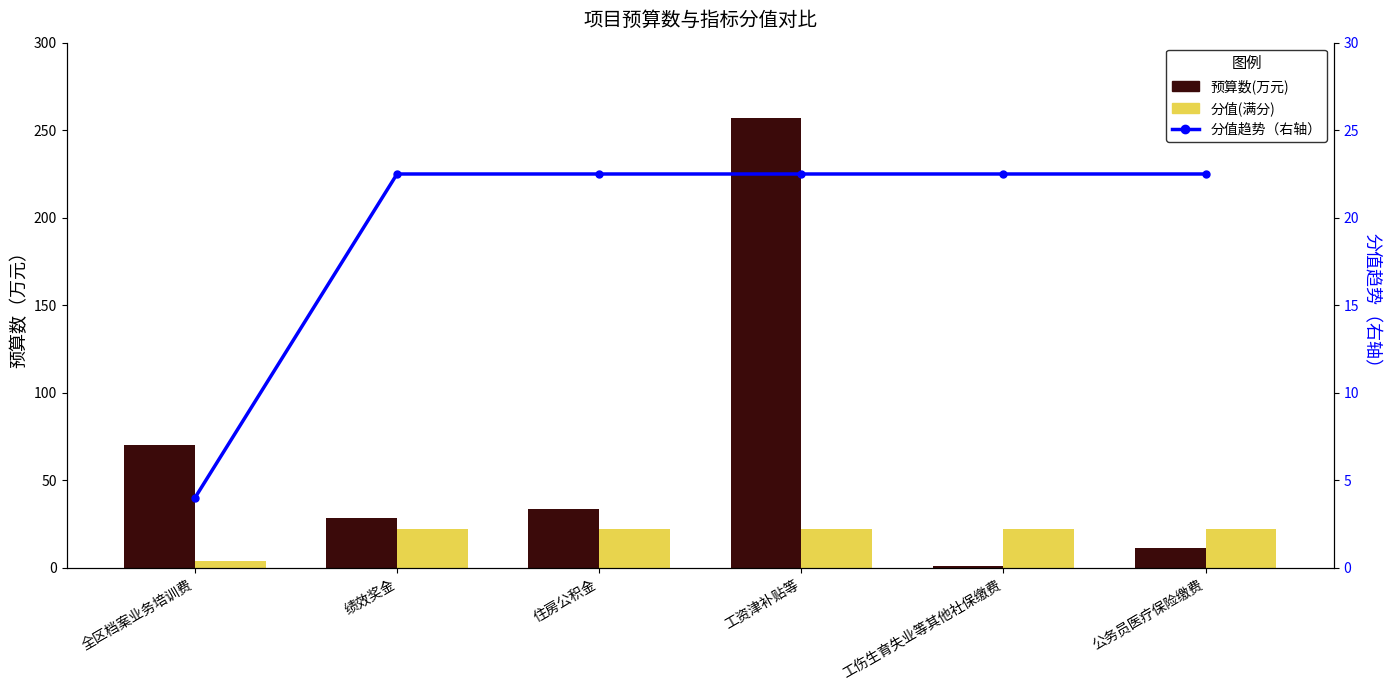

At which category is the sum across all series the highest?

工资津补贴等